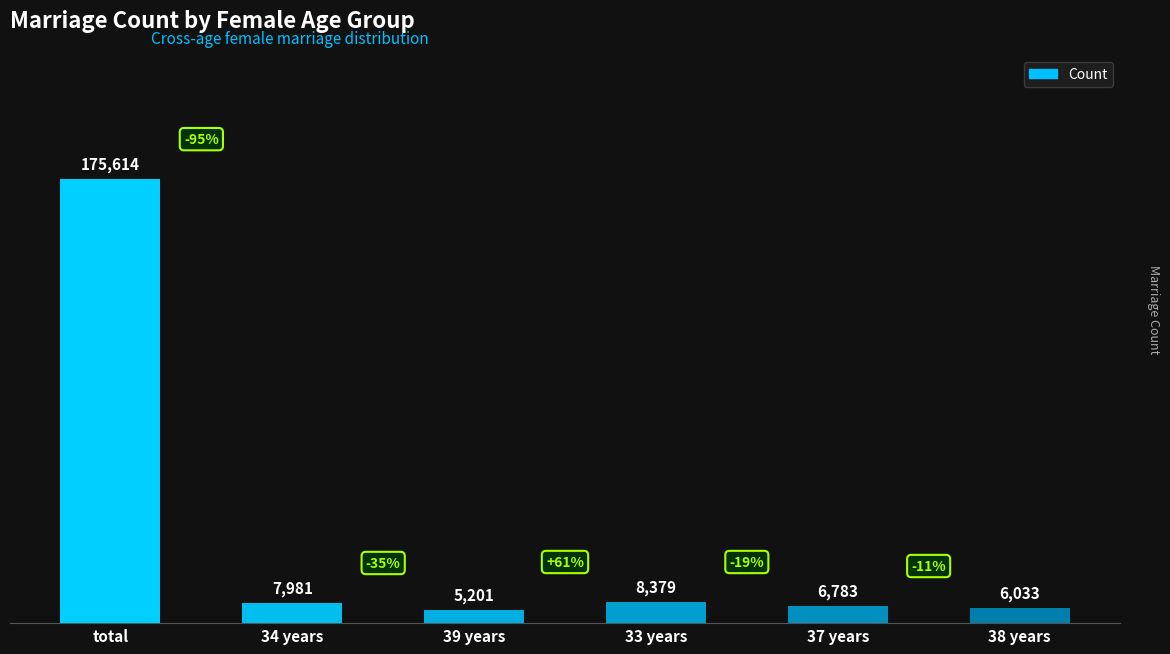

Which category has the highest value across all series?

total